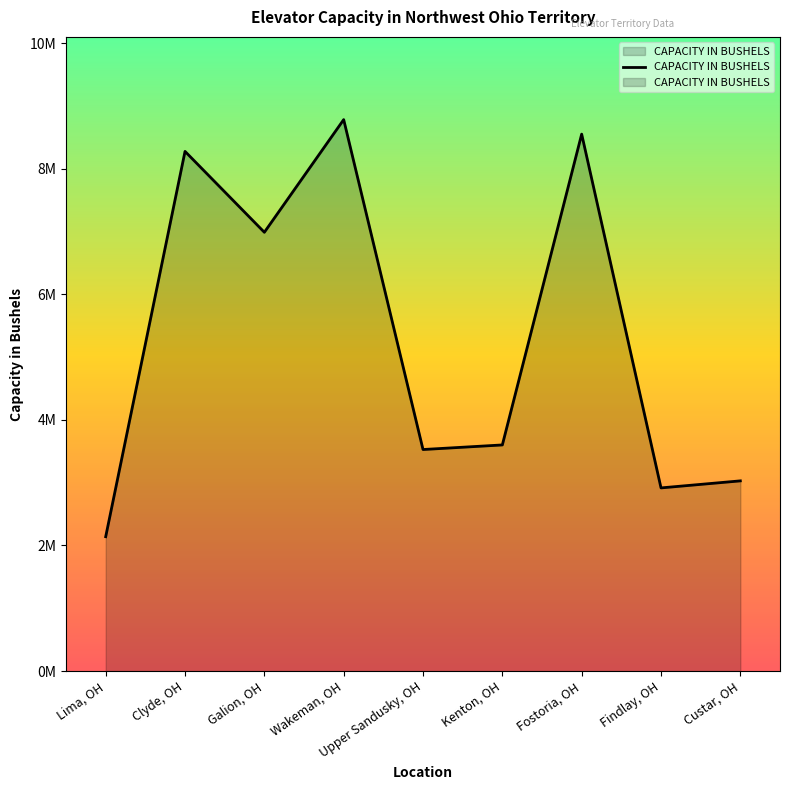

What is the difference between the maximum and minimum values?

6641000